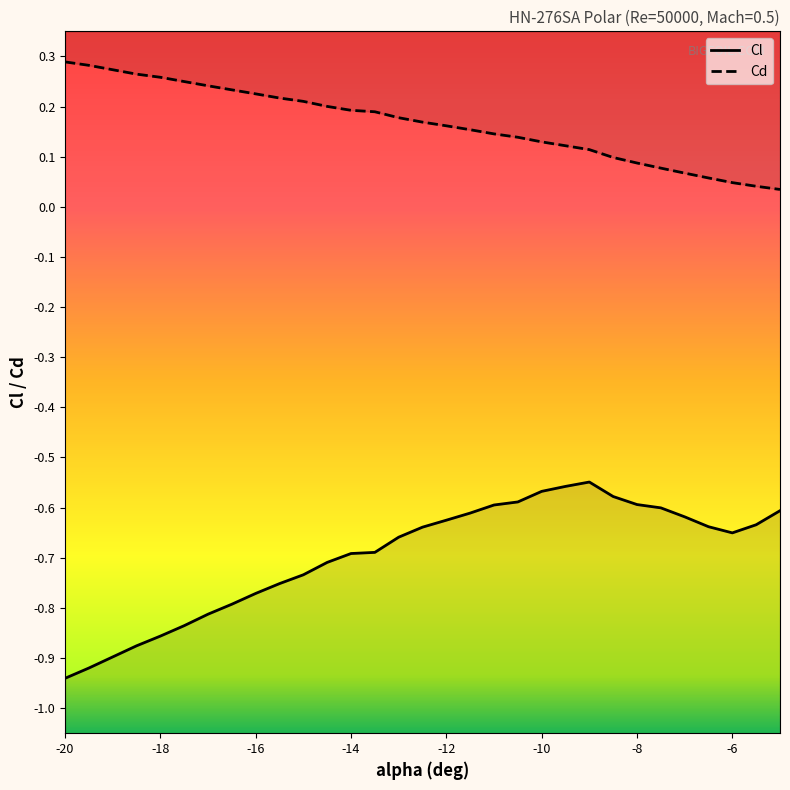

What is the value of the Cl point at the 15th from the left?

-0.6